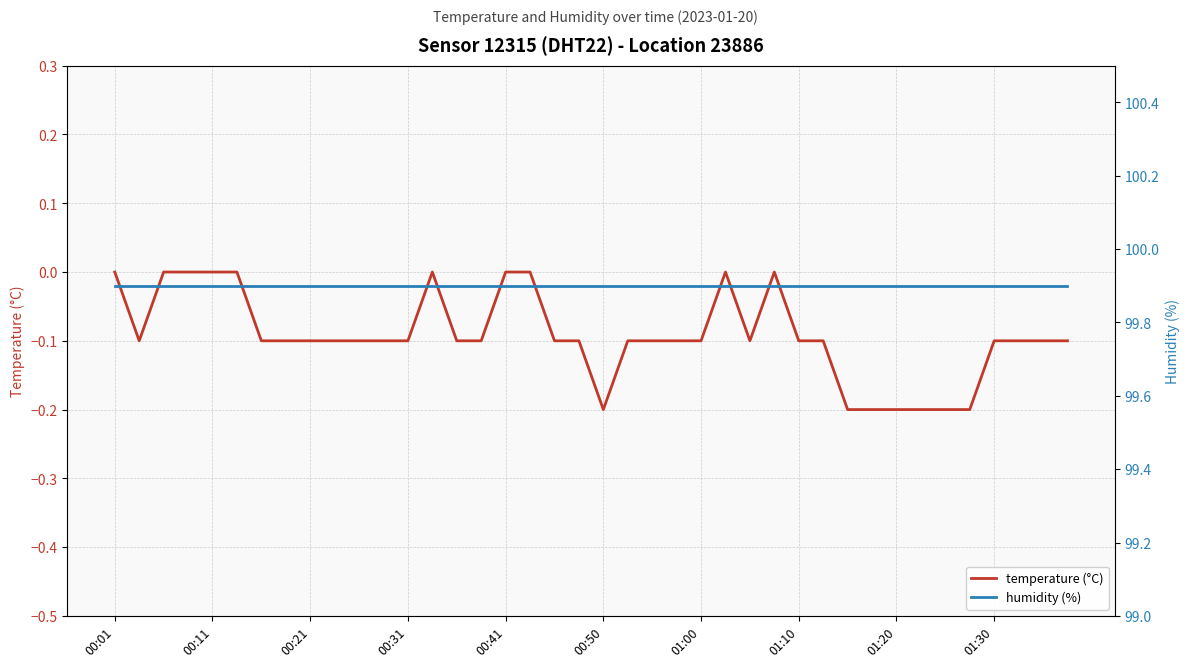

The value of temperature (°C) at 00:01 is 0.0. True or false?

True